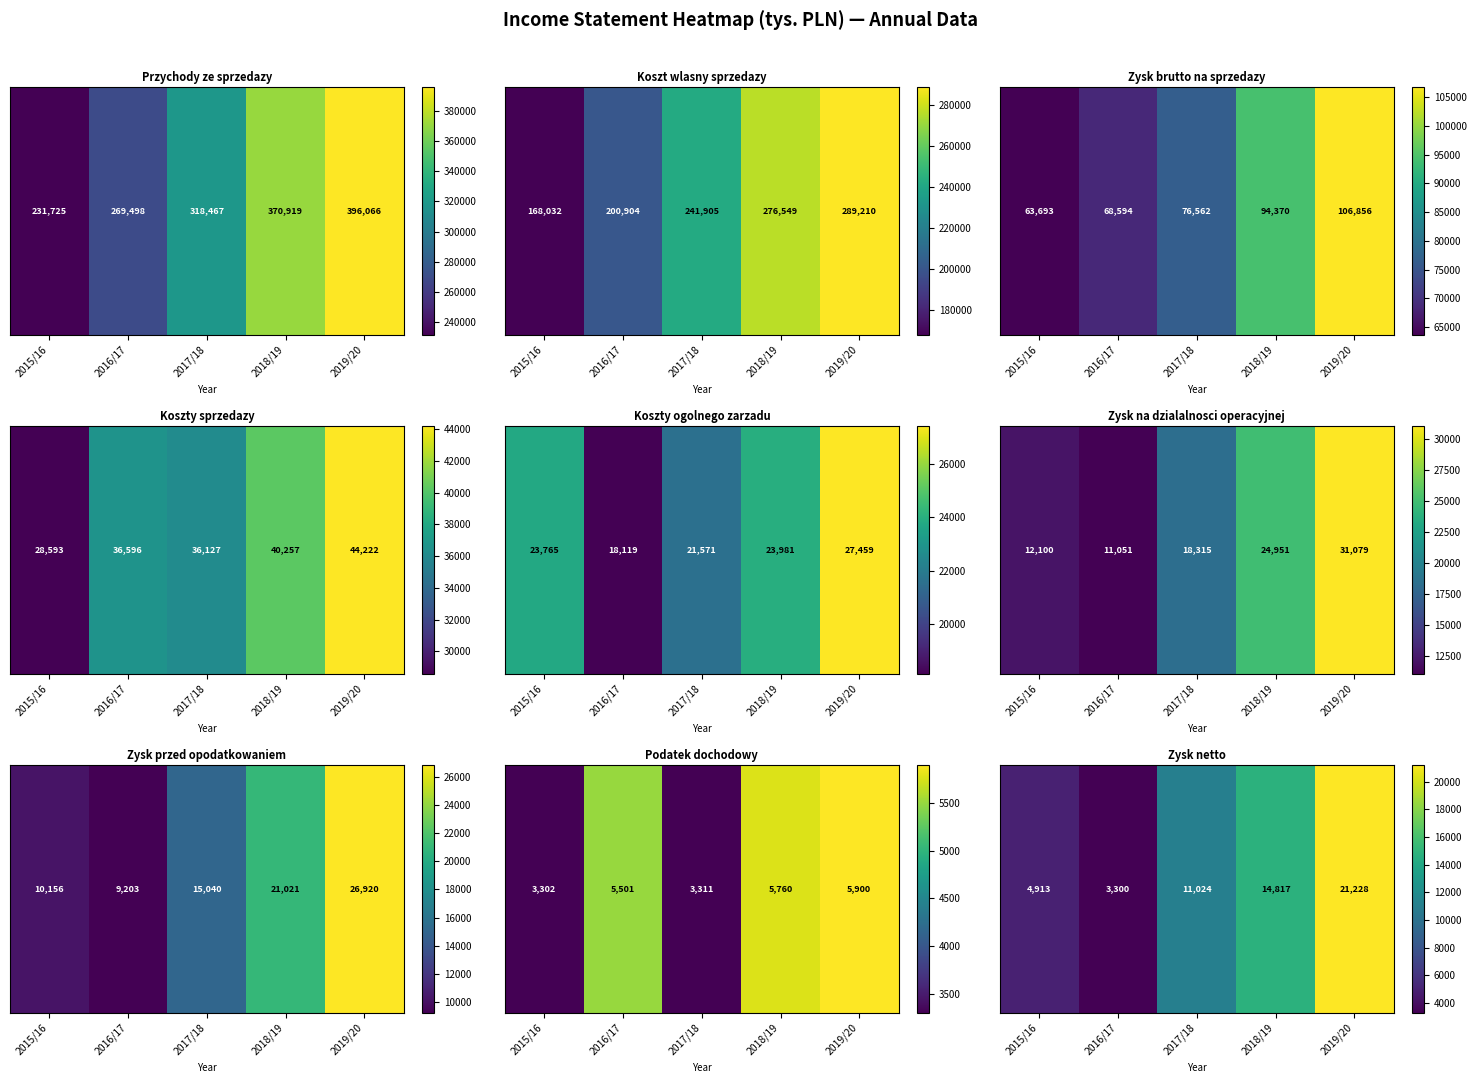

The chart shows a value of 3300 at 2016/17. True or false?

True